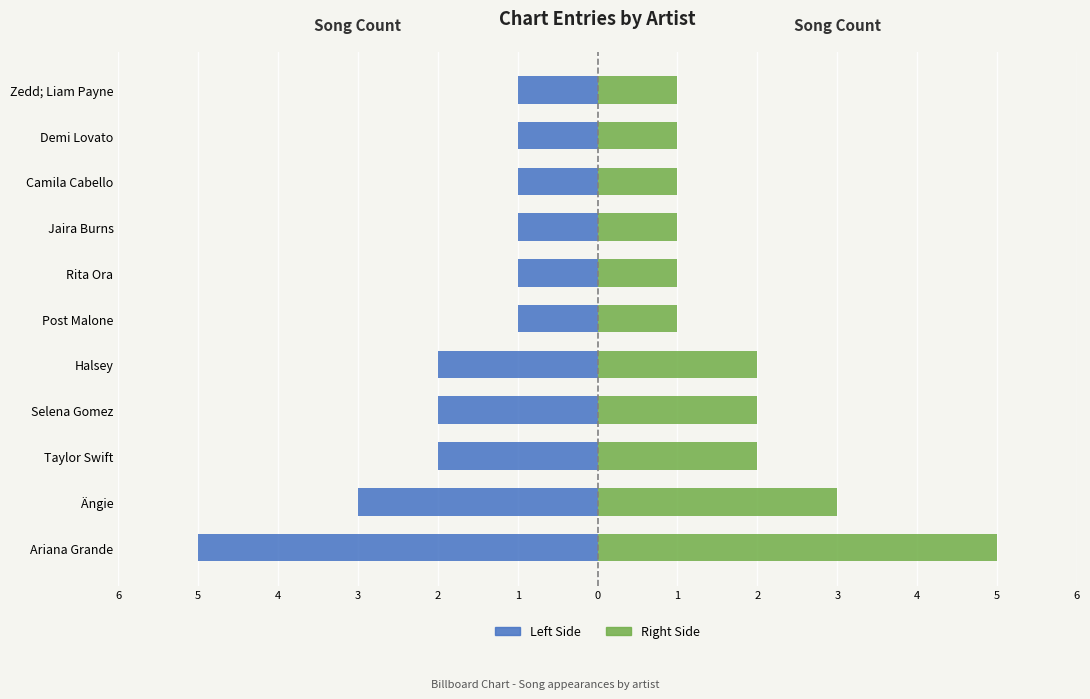

List the series in order of their peak value, highest first.

Appearances (Right), Appearances (Left)